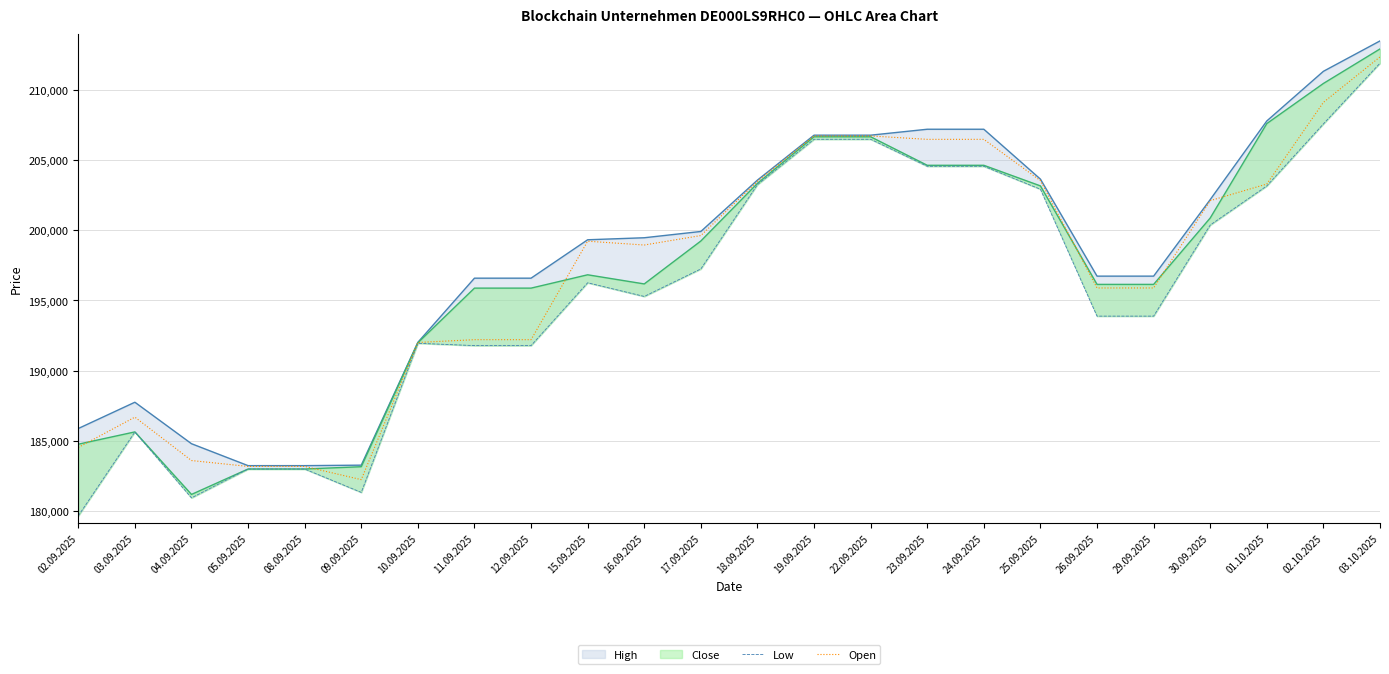

The value of Open at 18.09.2025 is 203493. True or false?

True